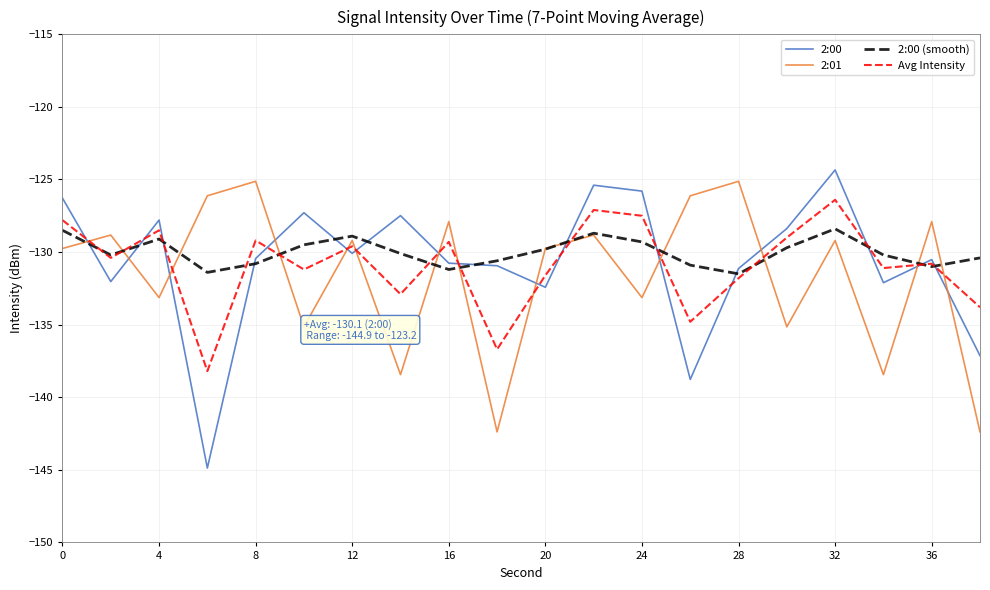

Which series has the widest spread of values?

2:00